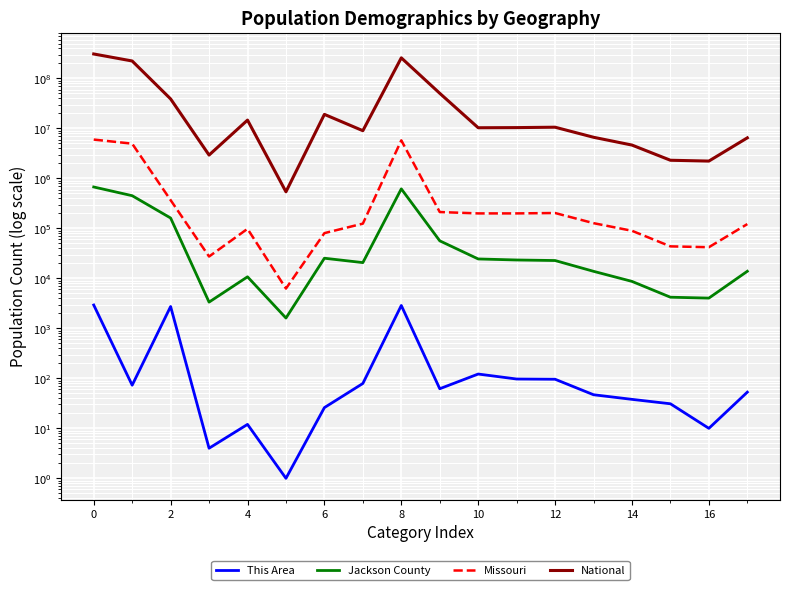

How many data points in Missouri are less than 127366?

9